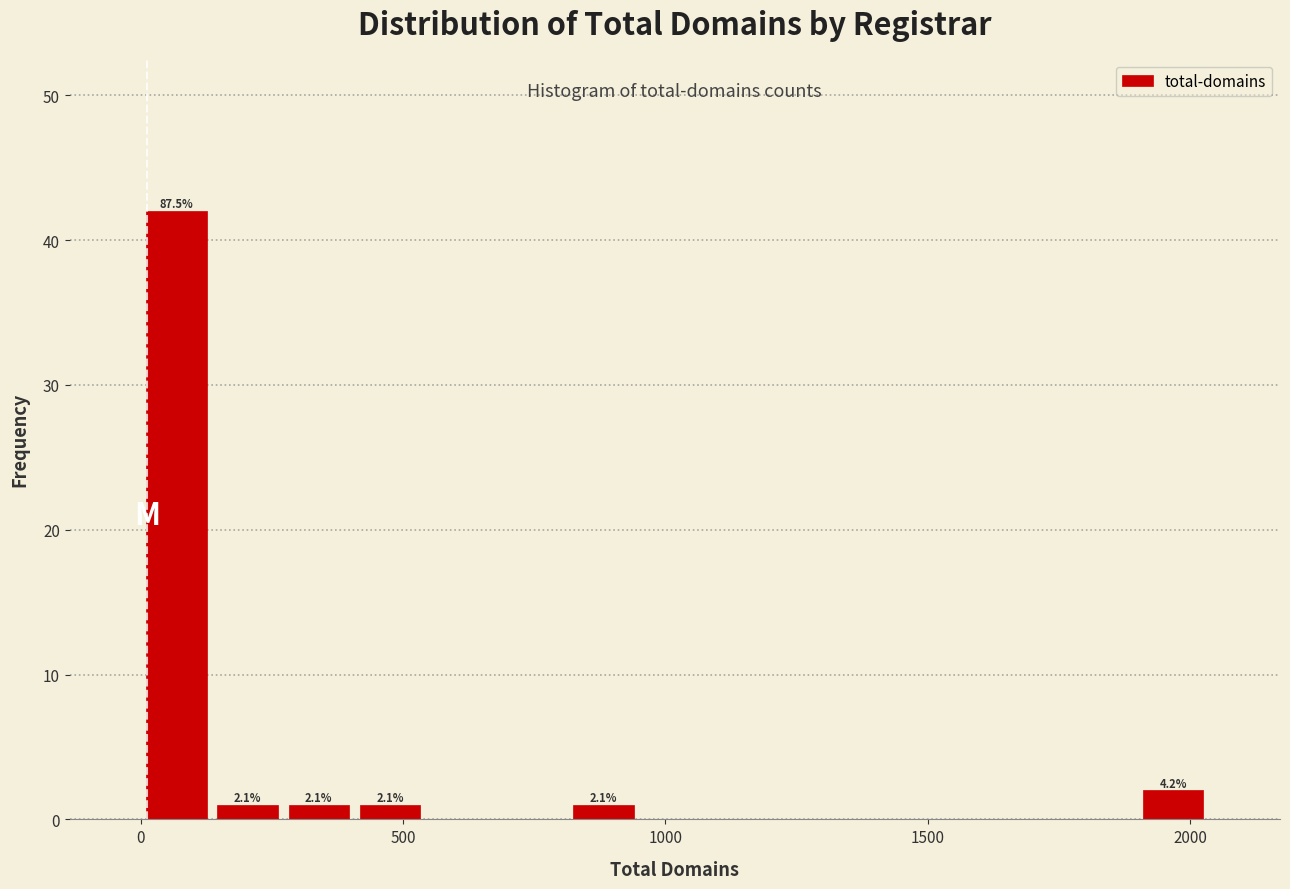

Around what value on the x-axis is the tallest bar? Give the approximate position of its centre, as read against the axis.

50